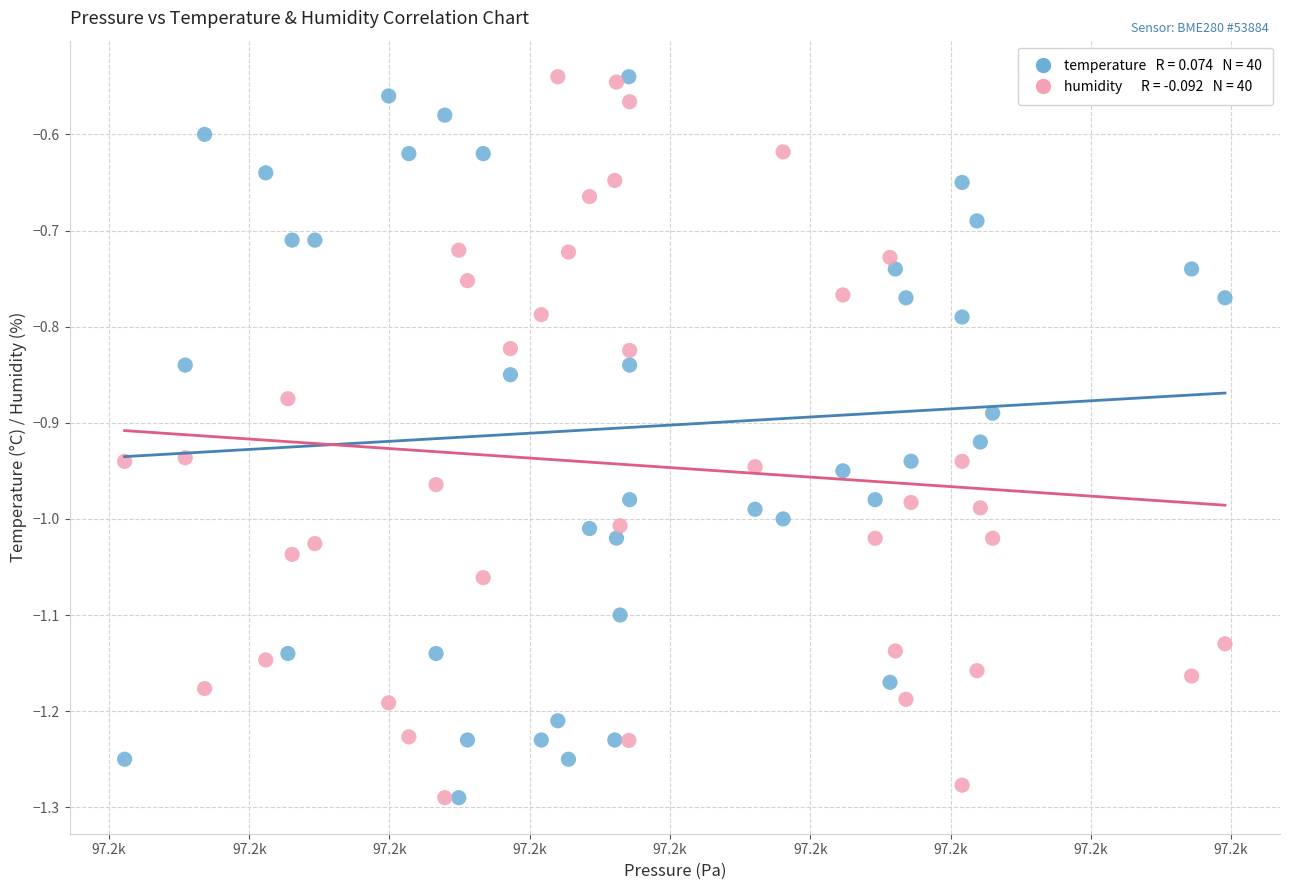

Across all data points, what is the range of Y values (max minus min)?

0.8